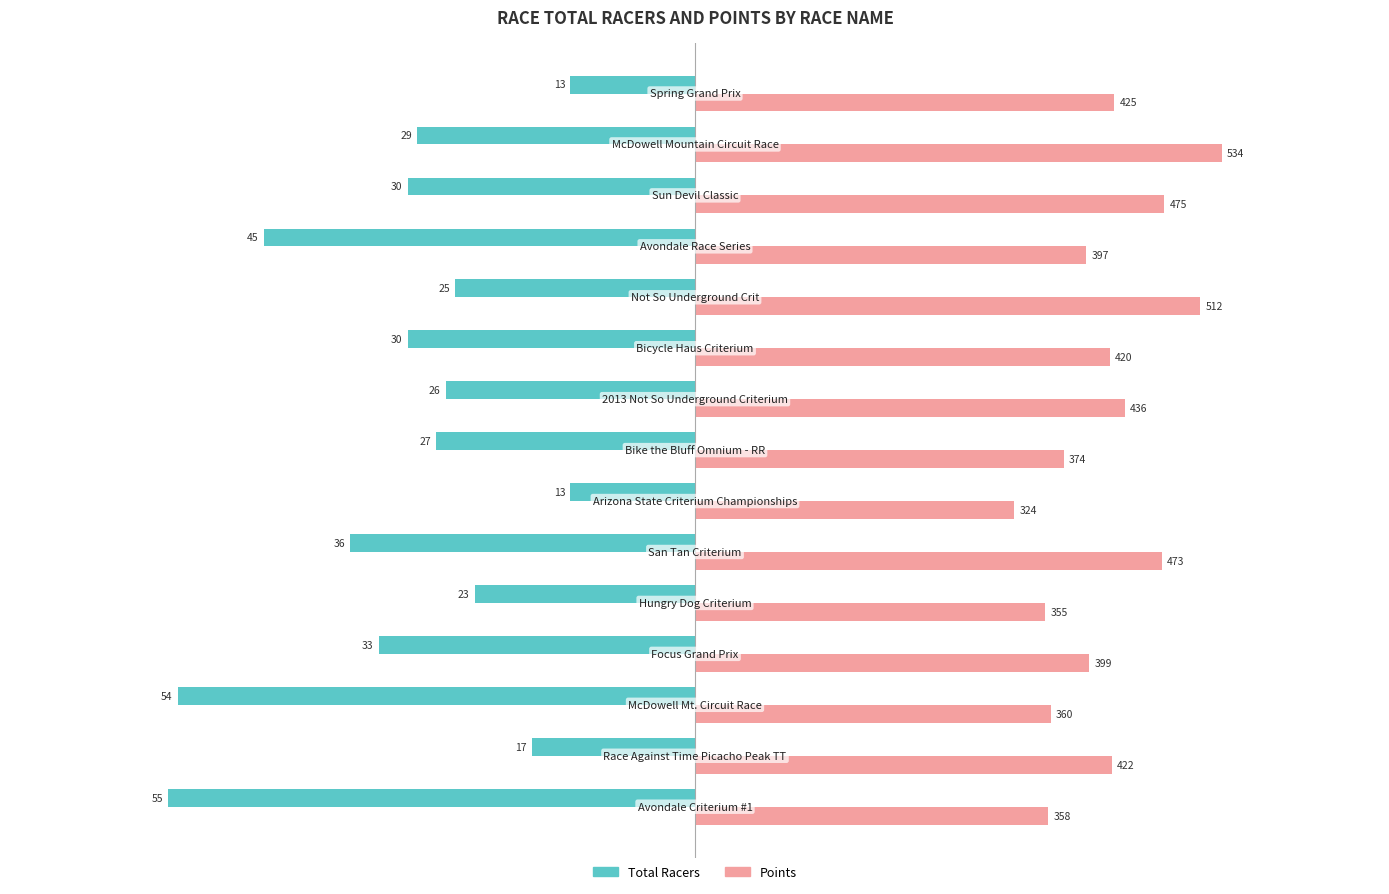

What are all the series names shown in the legend?

Total Racers, Points